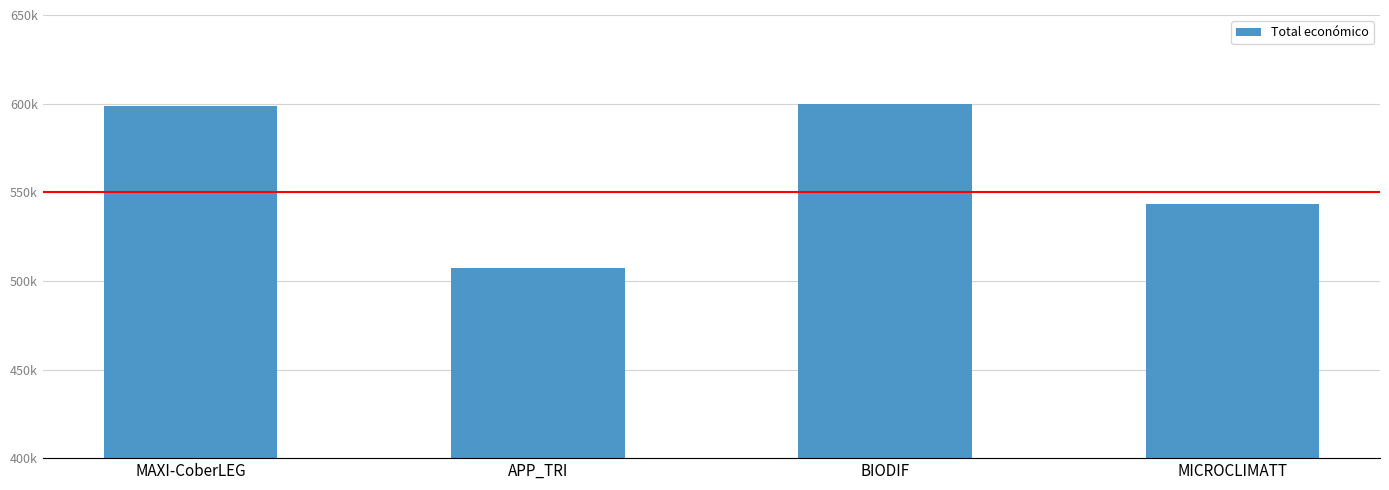

What is the difference between the second highest and second lowest values?

55244